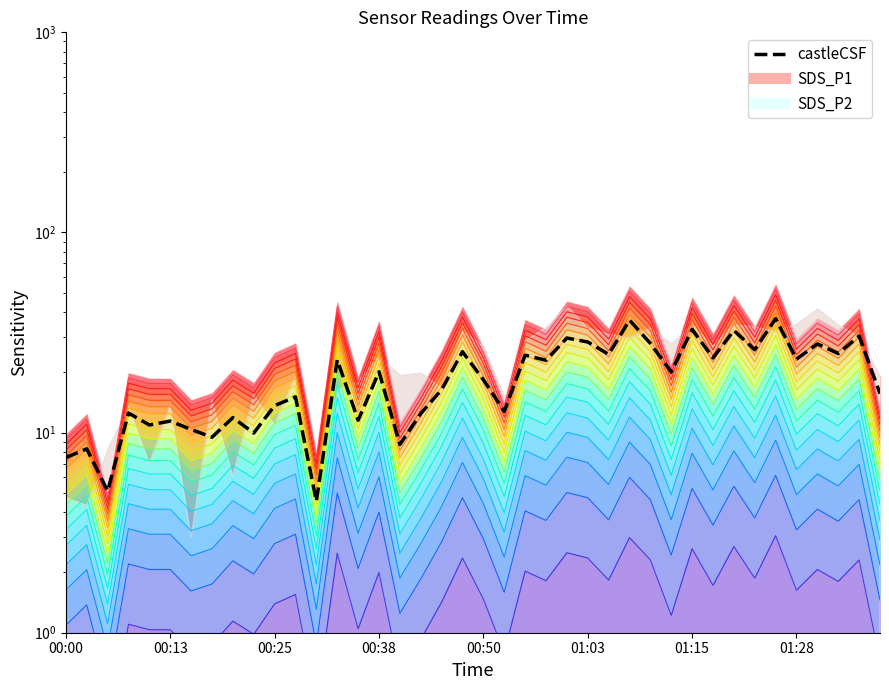

Reading left to right, transcribe all the data shown in this chart.

7.5	8.3	5.1	12.5	10.9	11.4	10.4	9.5	11.9	9.9	13.6	15.1	4.5	23.1	11.5	20.1	8.7	12.4	16.4	25.4	18.4	12.8	24.4	23.0	29.7	28.4	24.6	36.5	27.9	20.1	32.8	23.6	32.4	25.9	37.1	23.3	27.7	24.8	30.4	15.7